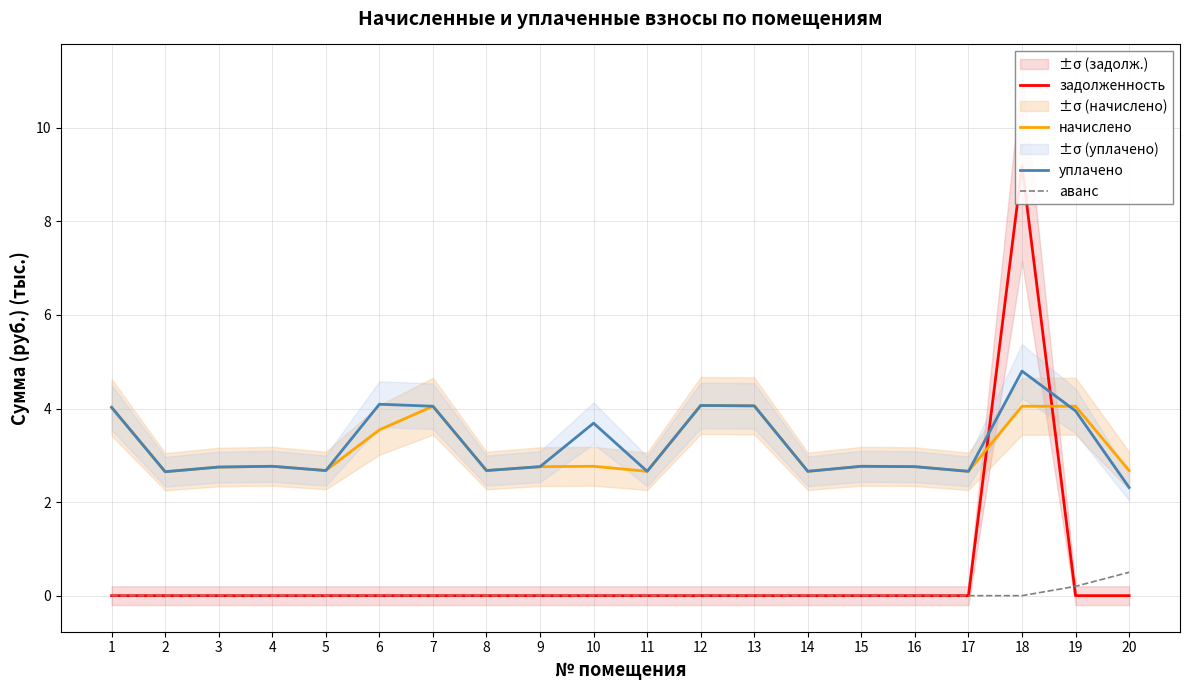

How many times do задолженность and уплачено cross each other?

2